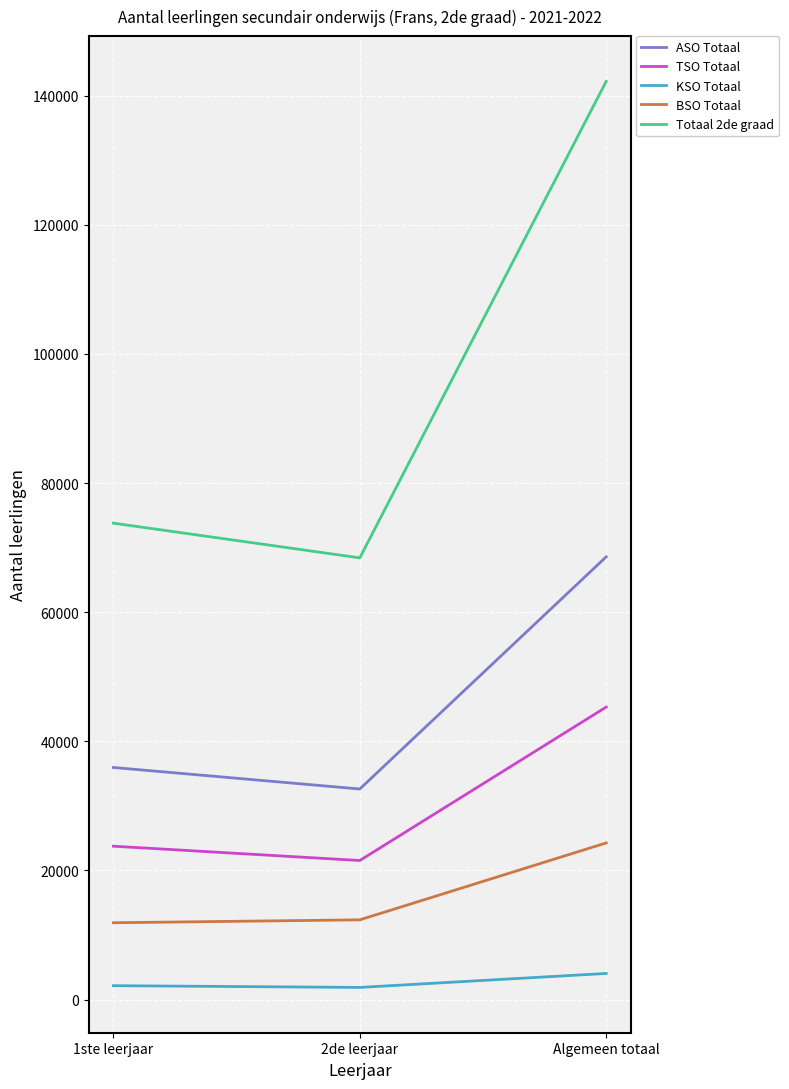

What position from the left is 1ste leerjaar?

1